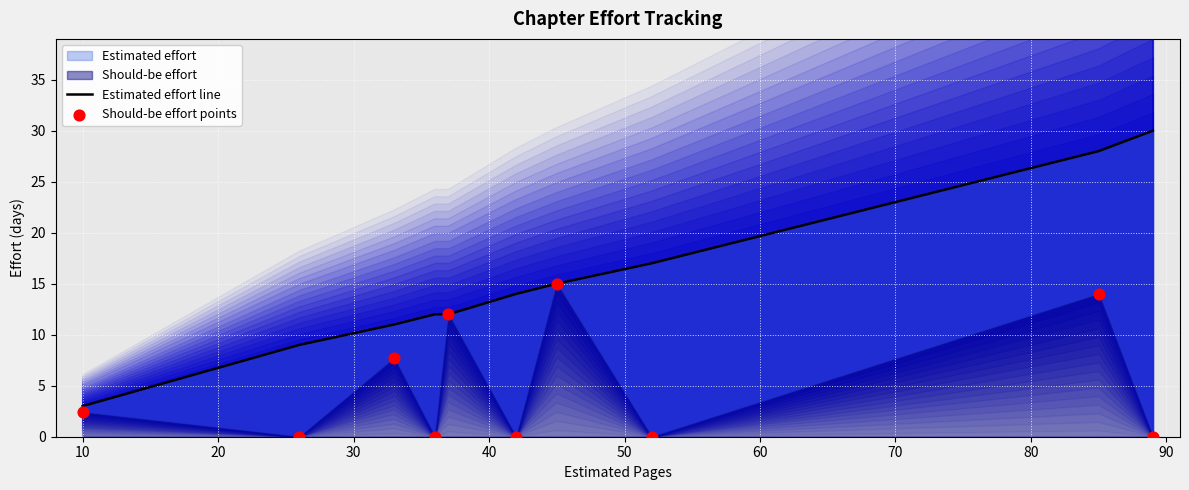

At how many categories does at least one series exceed 0?

10